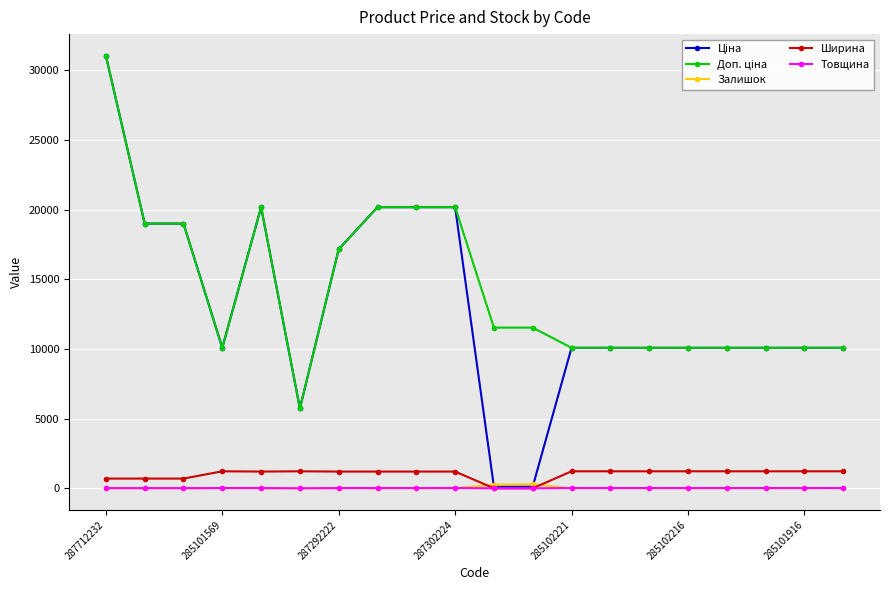

What is the maximum value shown in the chart?

31058.4